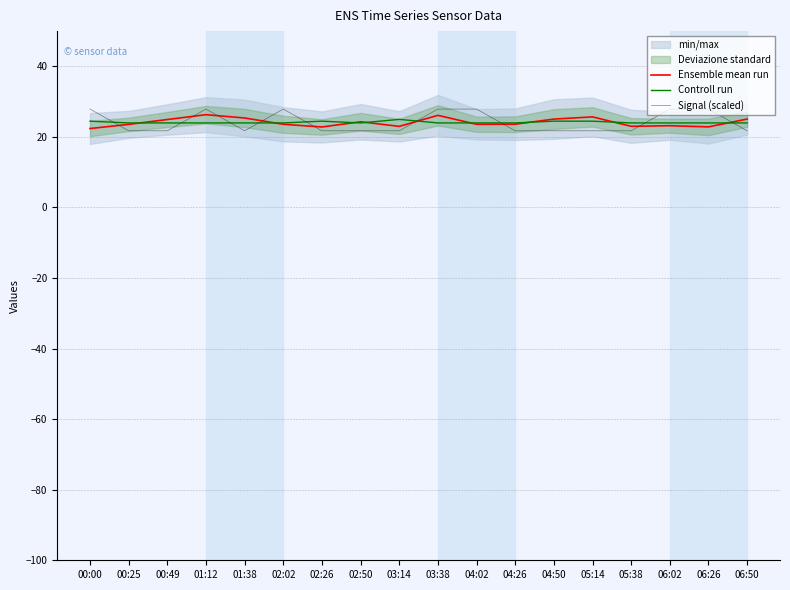

Between 00:49 and 05:38, which series saw the biggest shift?

Ensemble mean run